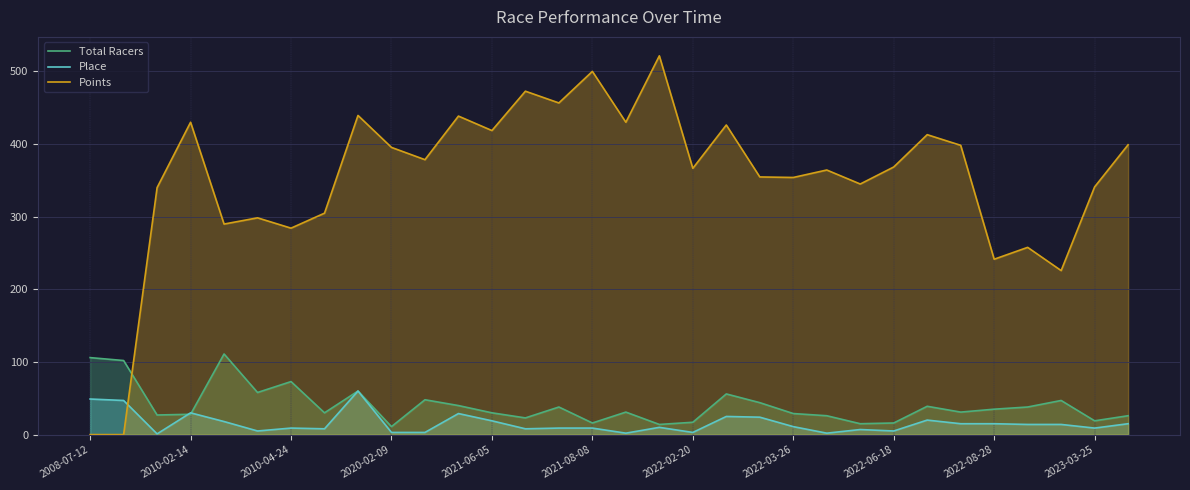

What is the difference between the highest and lowest values at 2010-02-14?

402.0